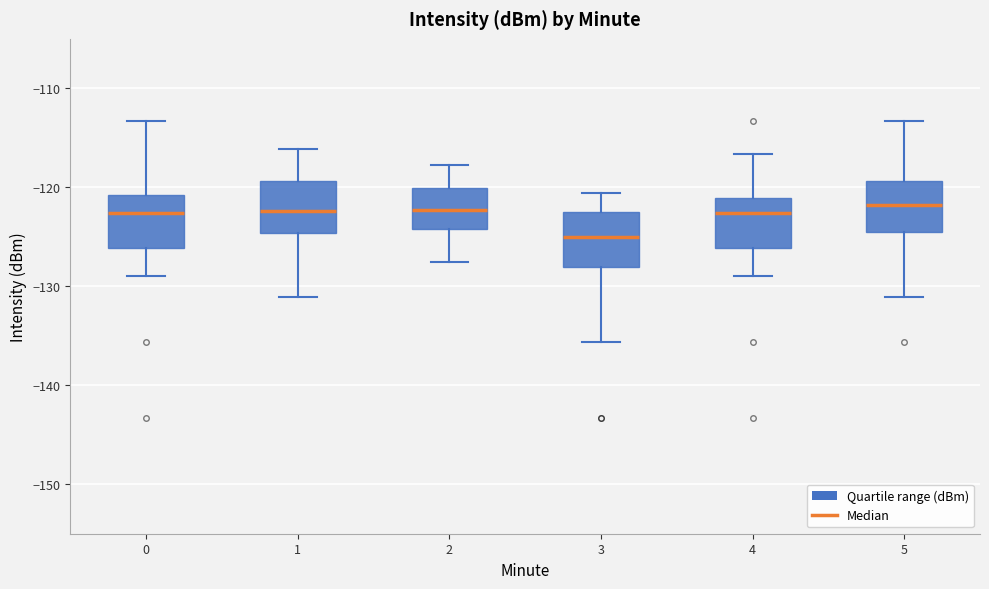

Where is the lower edge of the box at x = 2 on the y-axis? The values are not printed on the chart, so give them approximately, as read against the axis.

-124